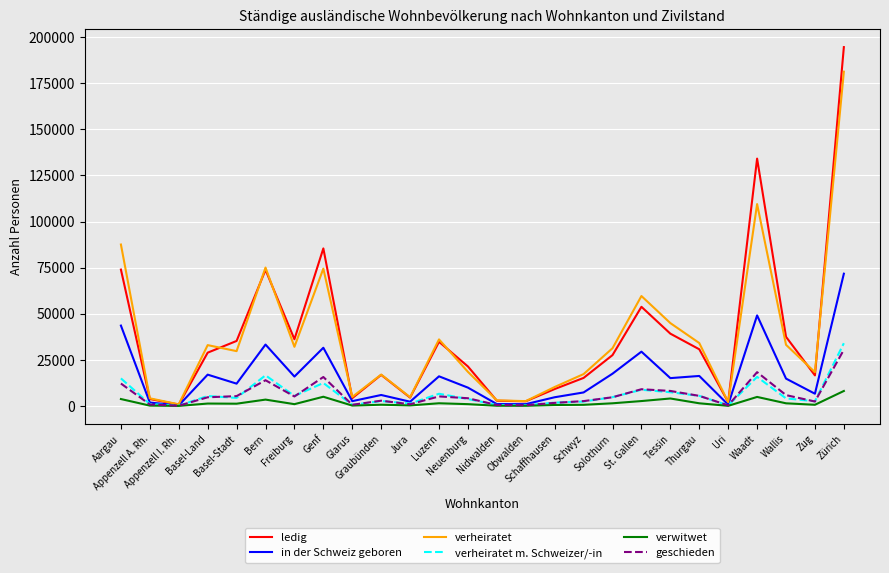

What is the maximum value for verwitwet?

8123